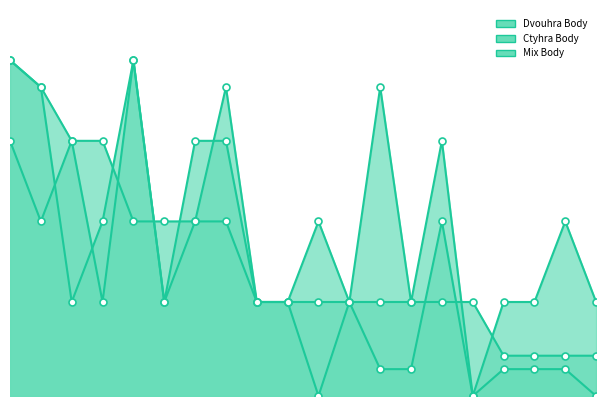

How many lines are shown in the chart?

3